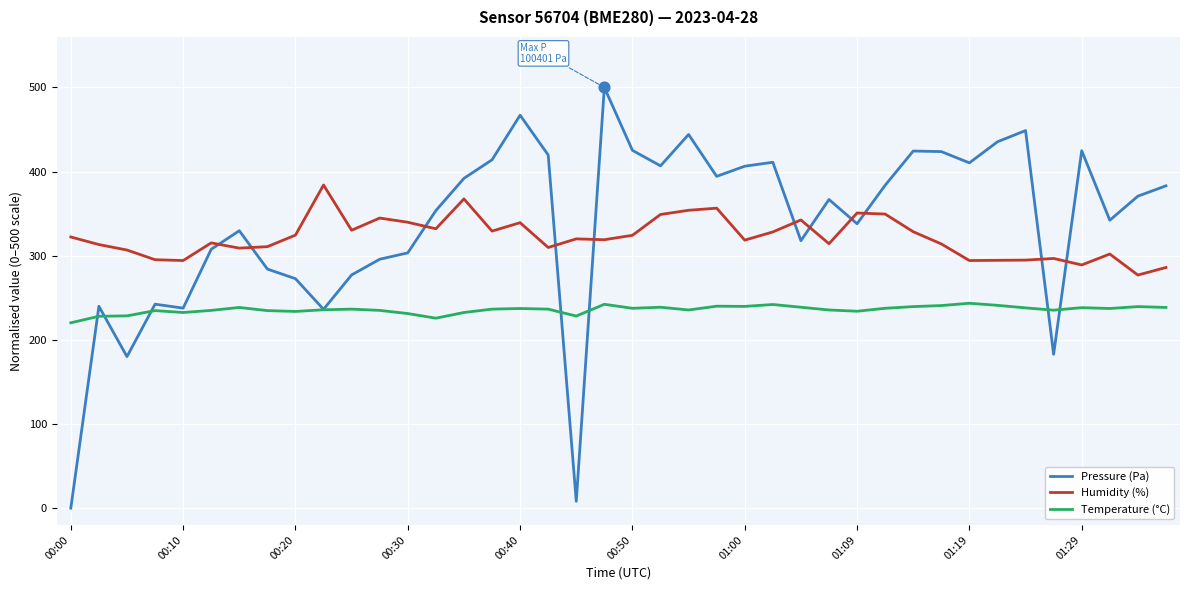

What are all the series names shown in the legend?

Pressure (Pa), Humidity (%), Temperature (°C)